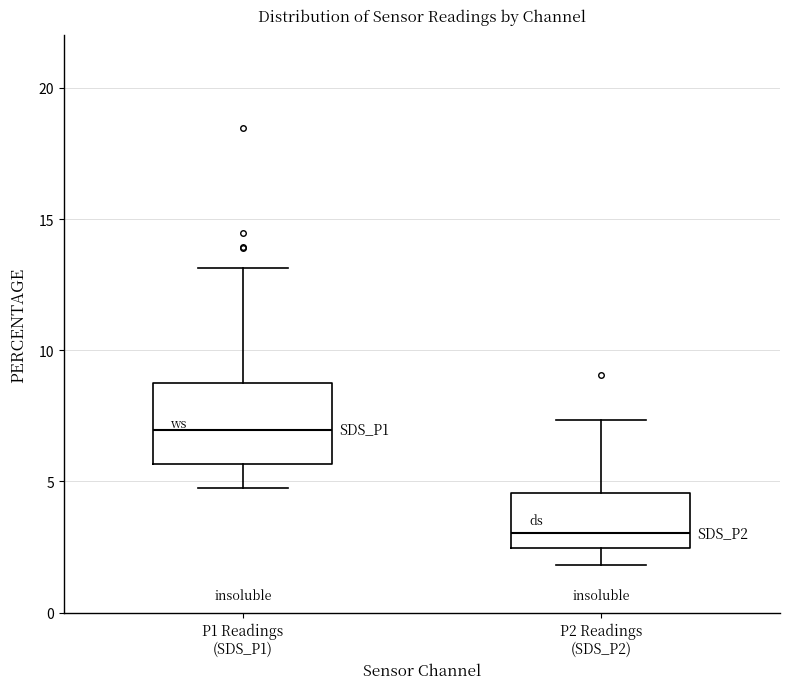

Reading left to right, transcribe this box plot: for each box, give where its median line is, the range the box spans, and where its two whiskers end, as read against the y-axis. The values are not printed on the chart, so give them approximately, as read against the axis.

P1 Readings (SDS_P1): median 7.0, box 5.5 to 9.0, whiskers 5.0 to 13.0
P2 Readings (SDS_P2): median 3.0, box 2.5 to 4.5, whiskers 2.0 to 7.5